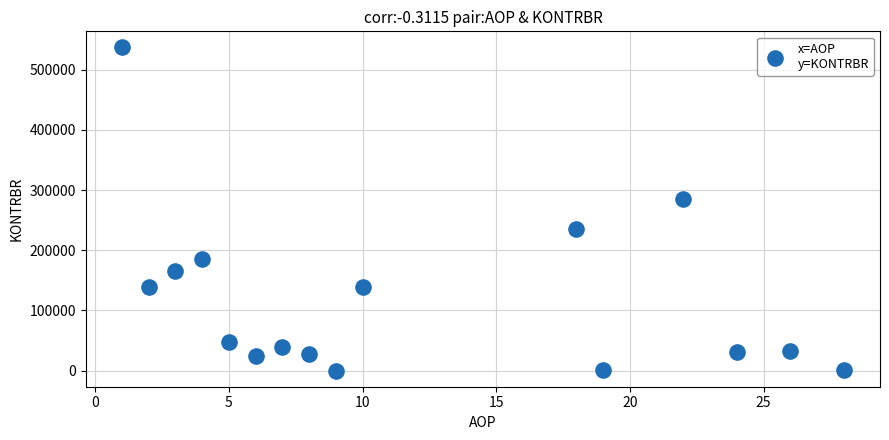

What is the range of Y values (max minus min)?

536876.0